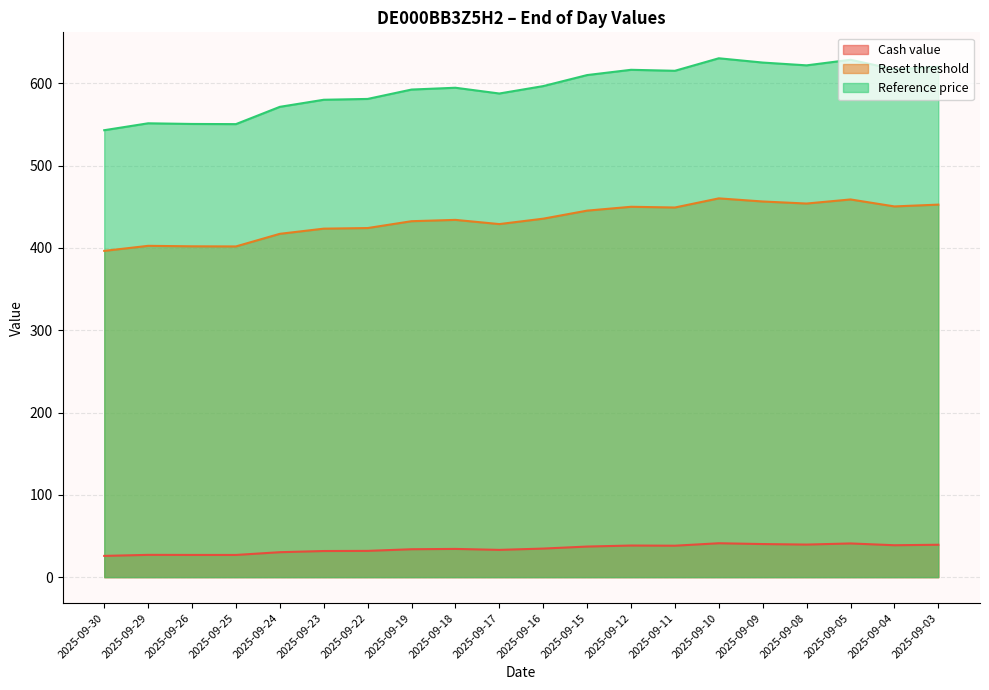

Does the chart display data point markers on the line(s)?

No